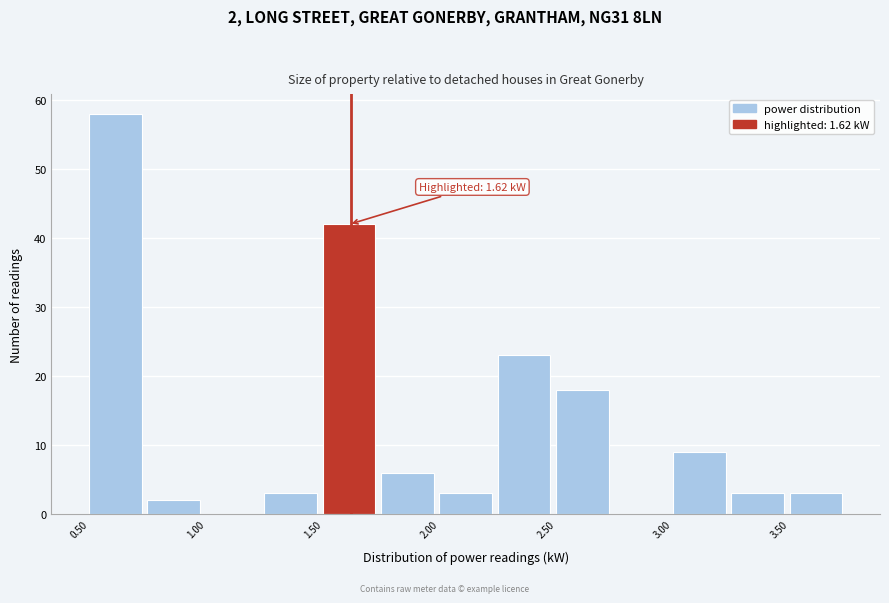

Over which range of the x-axis is the bar tallest?

0.50 to 0.75